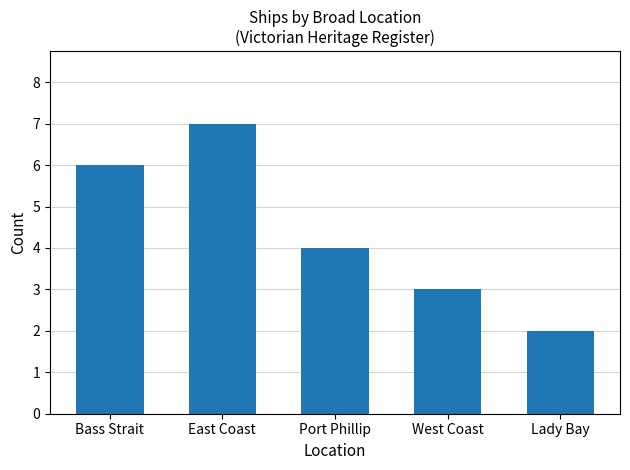

What is the sum of the values at Bass Strait and West Coast?

9